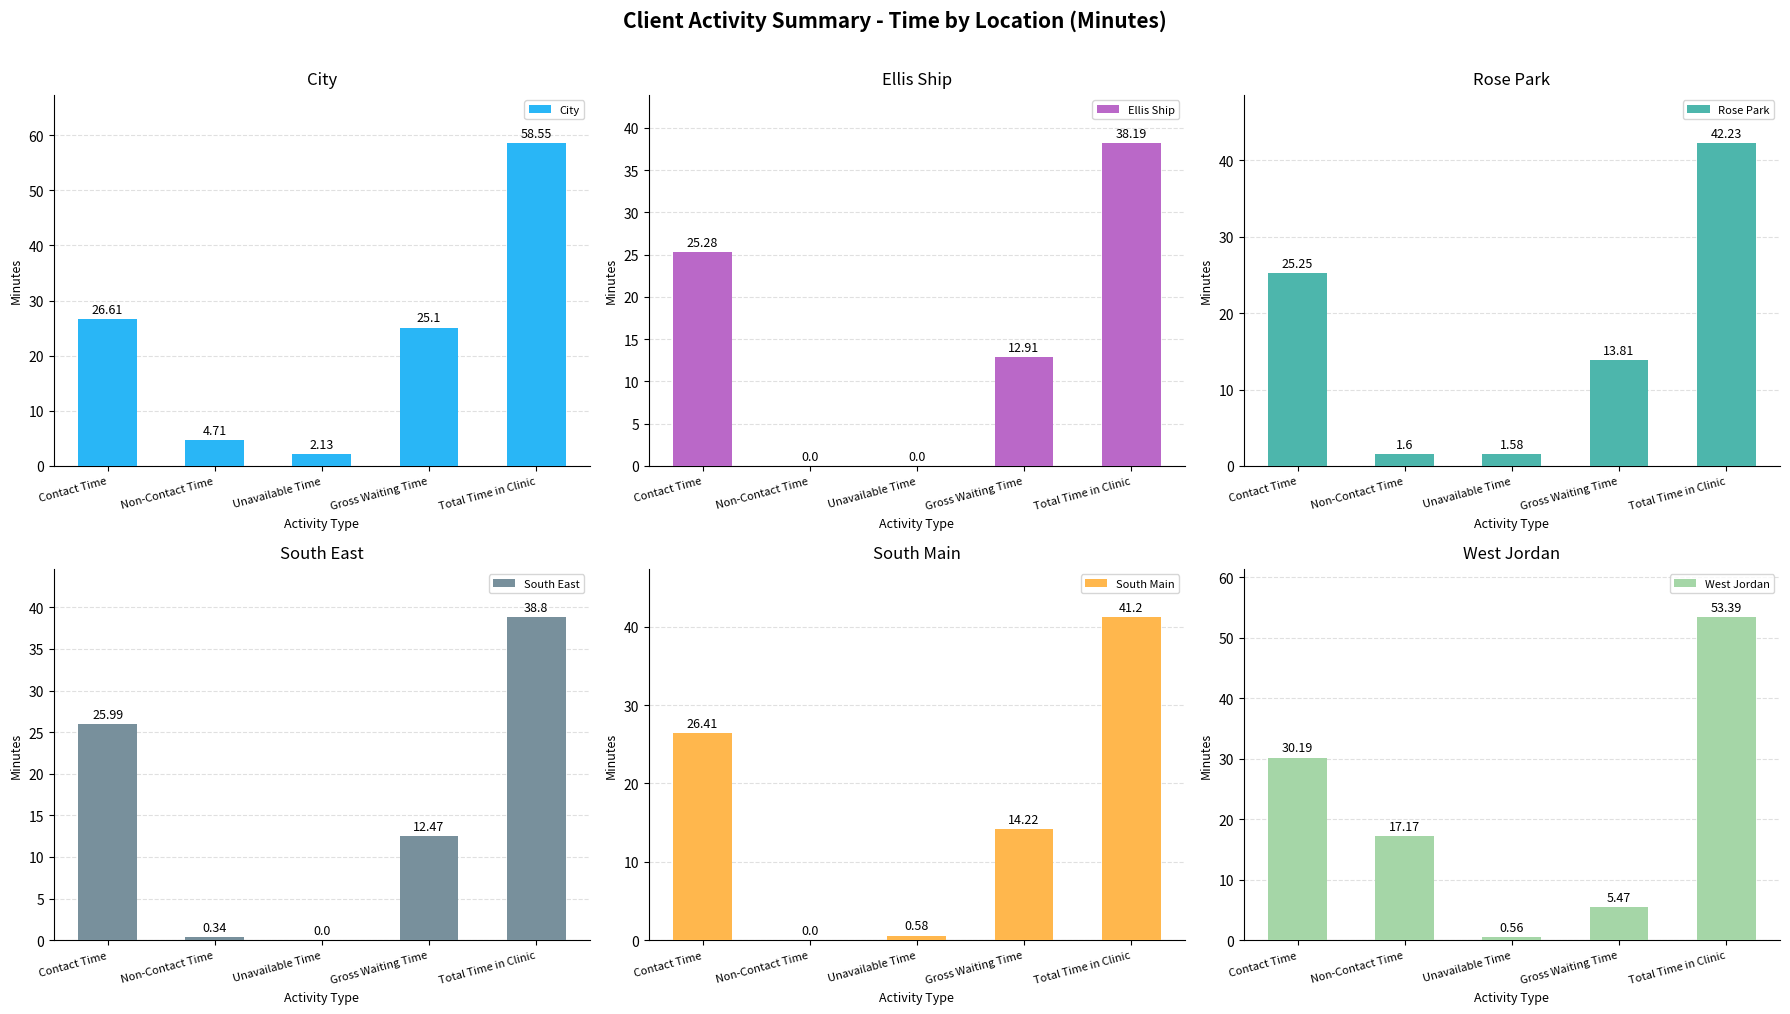

What is the sum of the West Jordan values at Unavailable Time and Total Time in Clinic?

54.0